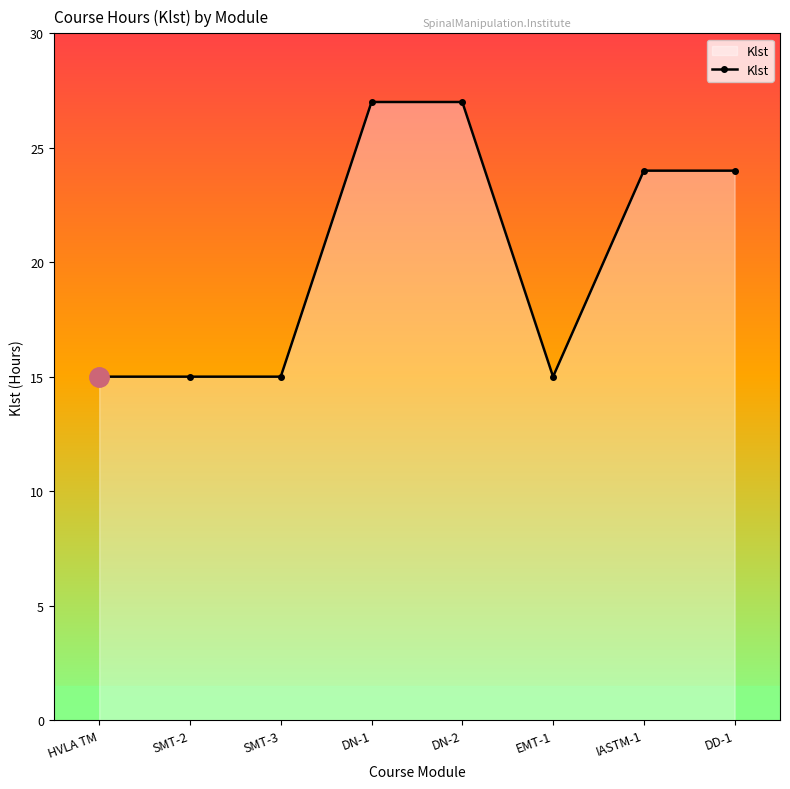

What is the sum of the values at IASTM-1 and DN-2?

51